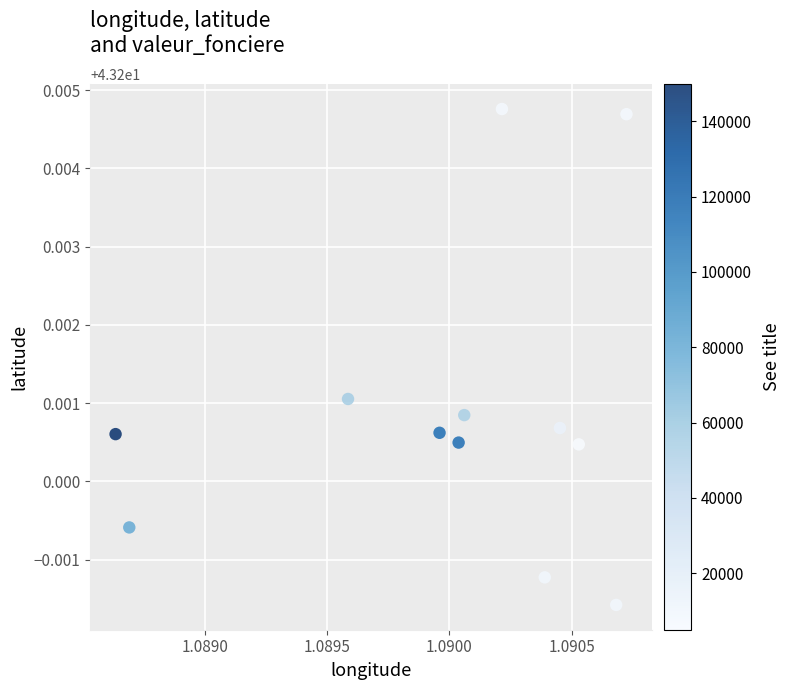

What is the average X value?

1.1